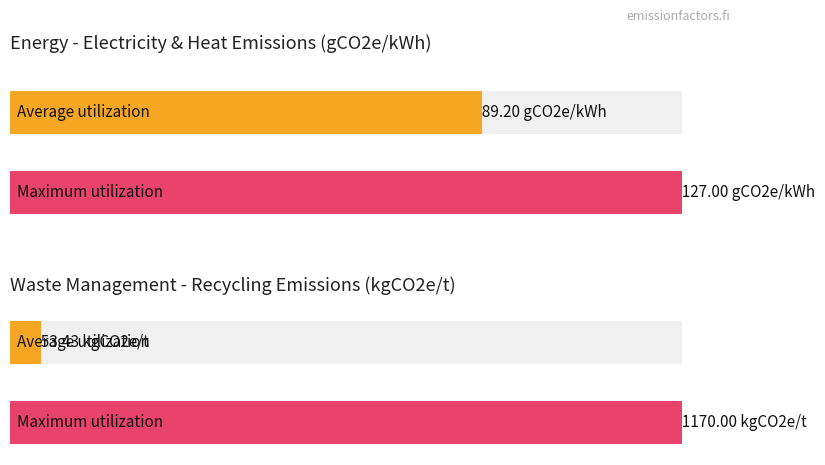

Are the bars grouped side by side (vs. stacked)?

Yes